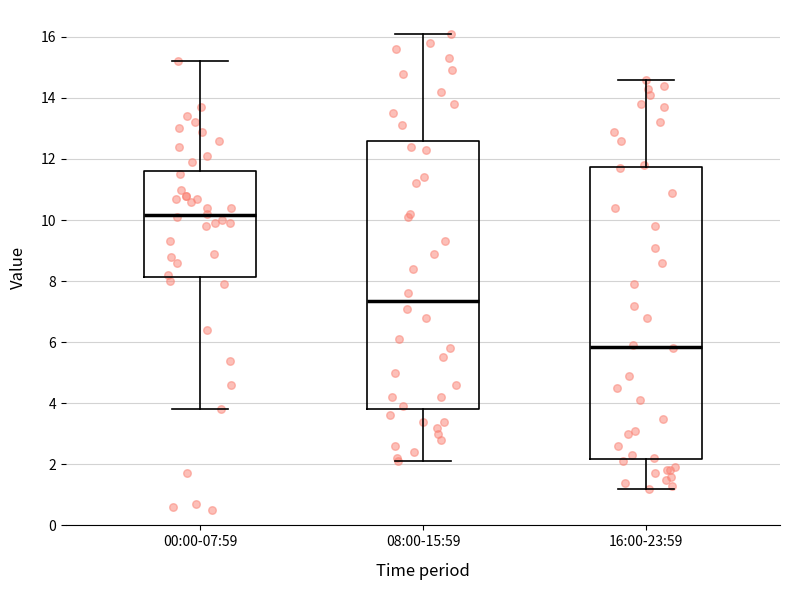

Reading left to right, read every box against the y-axis: the position of its median line, the range the box covers, and the ends of its whiskers. The values are not printed on the chart, so give them approximately, as read against the axis.

00:00-07:59: median 10.2, box 8.2 to 11.6, whiskers 3.8 to 15.2
08:00-15:59: median 7.4, box 3.8 to 12.6, whiskers 2.2 to 16.2
16:00-23:59: median 5.8, box 2.2 to 11.8, whiskers 1.2 to 14.6